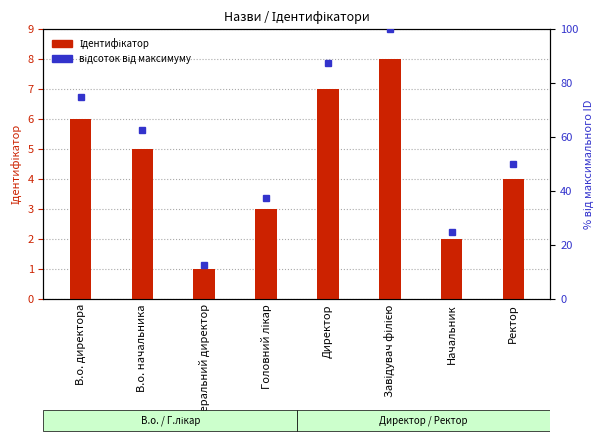

Rank the series by their maximum value, from lowest to highest.

Ідентифікатор, відсоток від максимуму